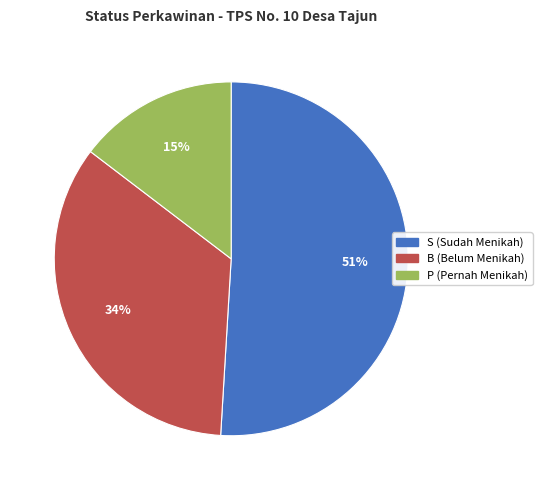

To the nearest percent, what is the average slice percentage?

33%